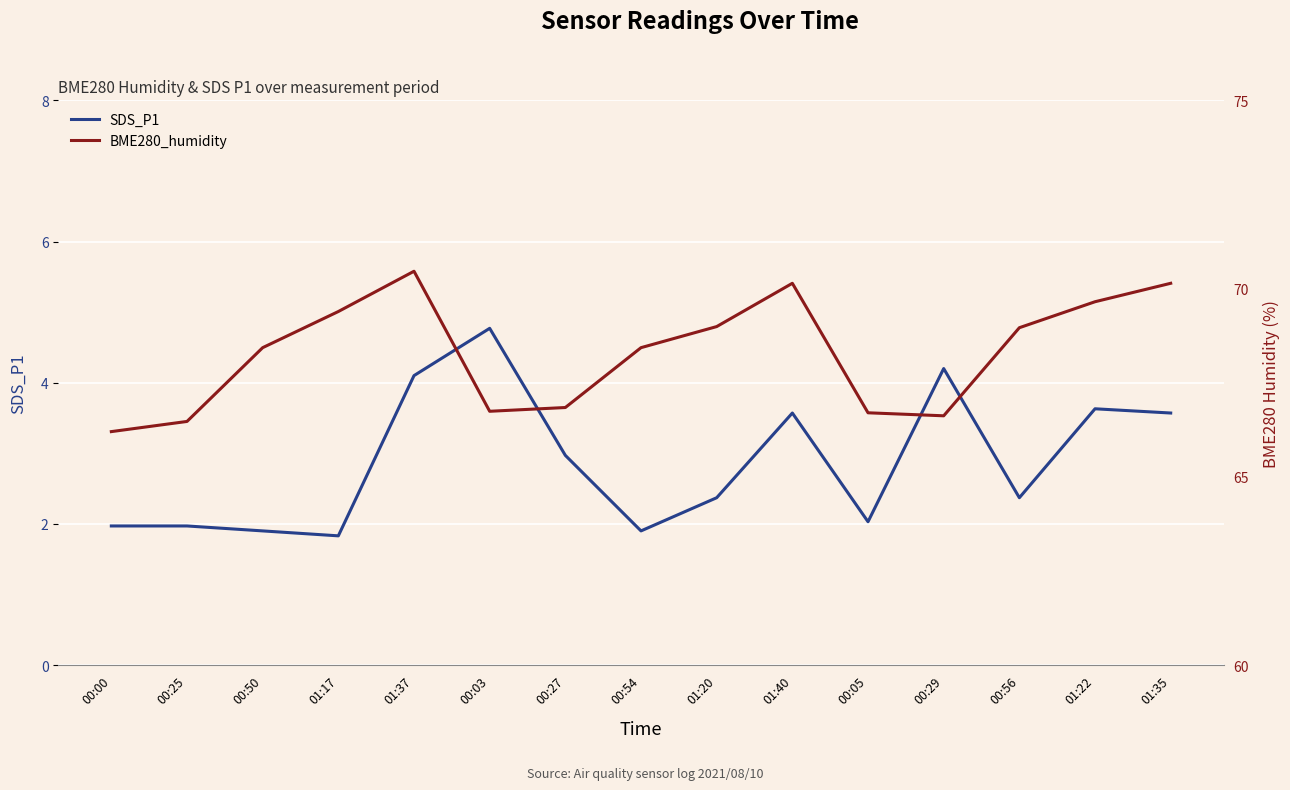

What is the difference between the second highest and second lowest values in the BME280_humidity series?

3.7